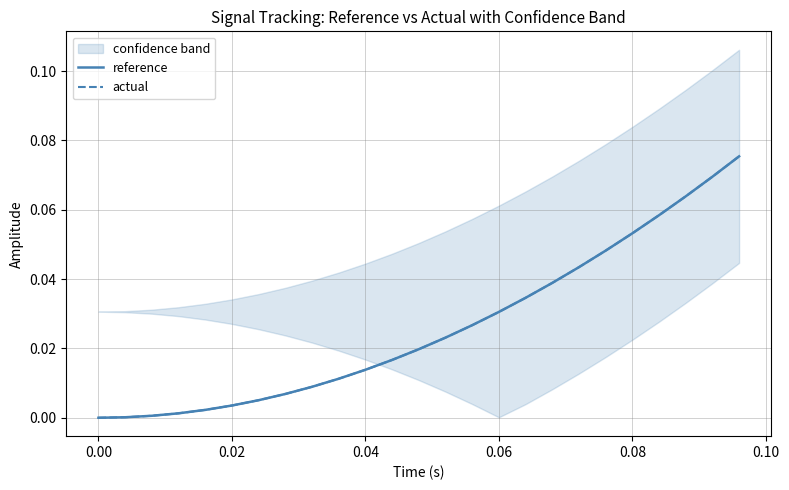

Reading right to left, transcribe all the data shown in this chart.

reference: 0.1	0.1	0.1	0.1	0.1	0.0	0.0	0.0	0.0	0.0	0.0	0.0	0.0	0.0	0.0	0.0	0.0	0.0	0.0	0.0	0.0	0.0	0.0	0.0	0.0
actual: 0.1	0.1	0.1	0.1	0.1	0.0	0.0	0.0	0.0	0.0	0.0	0.0	0.0	0.0	0.0	0.0	0.0	0.0	0.0	0.0	0.0	0.0	0.0	0.0	0.0